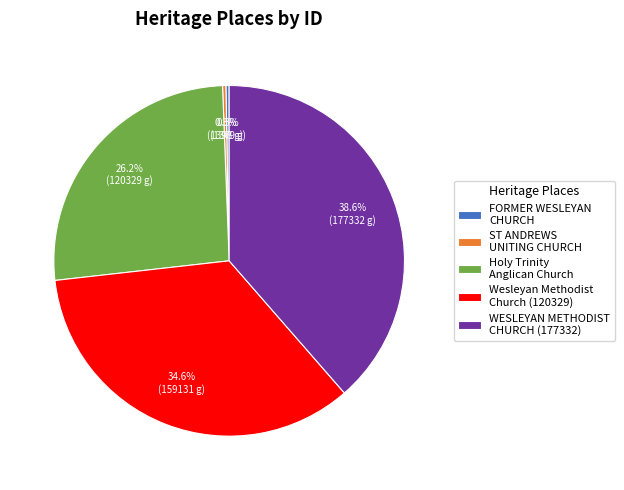

What percentage is NOT represented by ST ANDREWS UNITING CHURCH?

99.7%